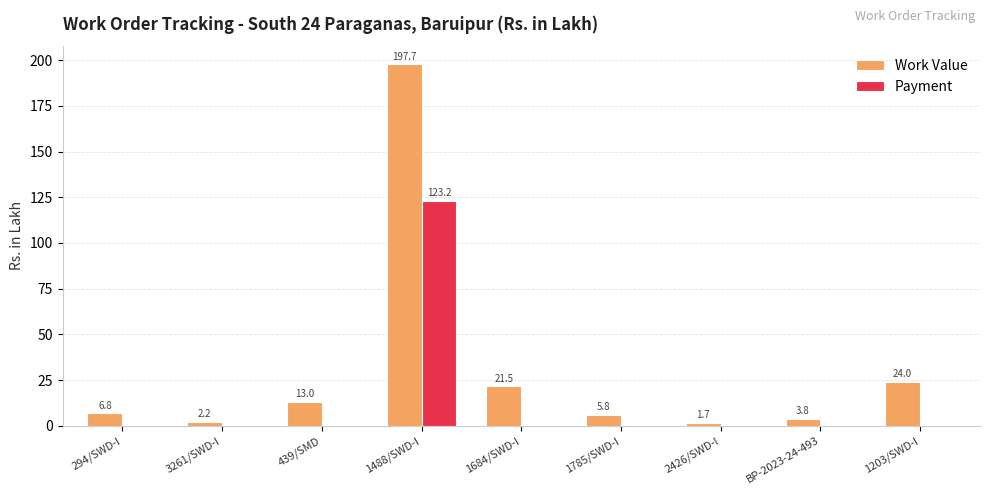

Which series changed the most between 439/SMD and 1488/SWD-I?

Work Value